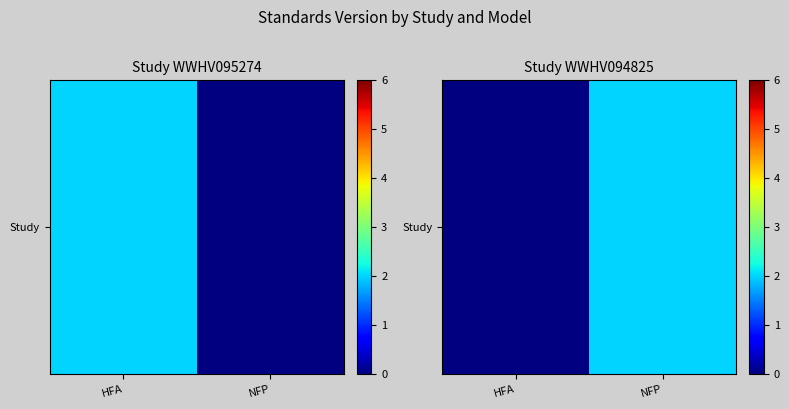

Rank the categories by value from lowest to highest.

HFA, NFP